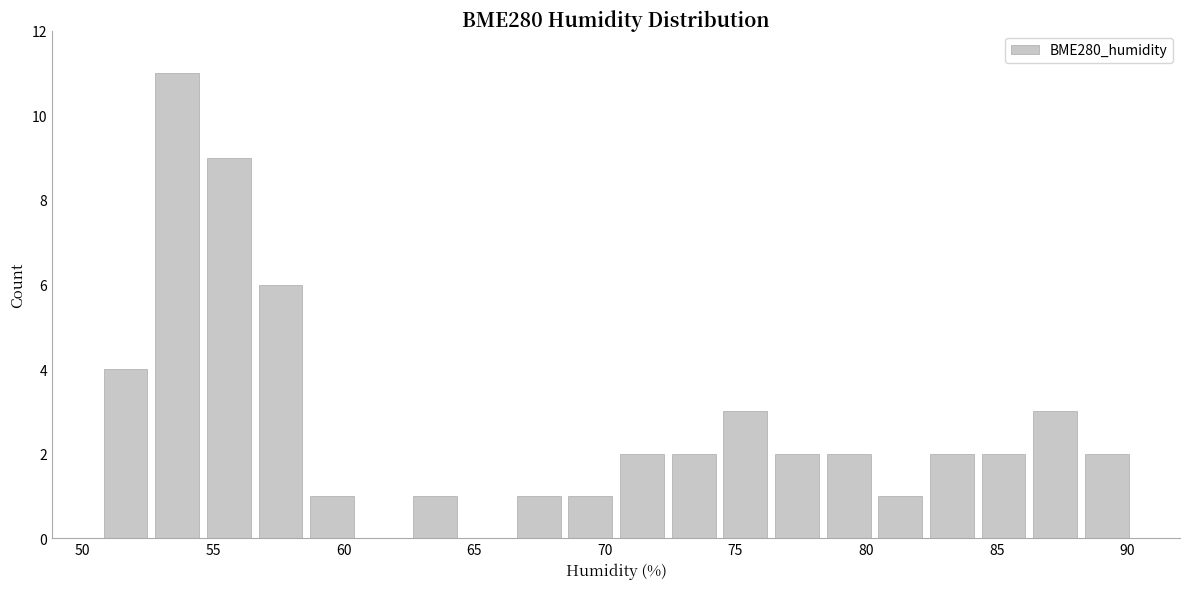

Around what value on the x-axis is the tallest bar? Give the approximate position of its centre, as read against the axis.

53.5